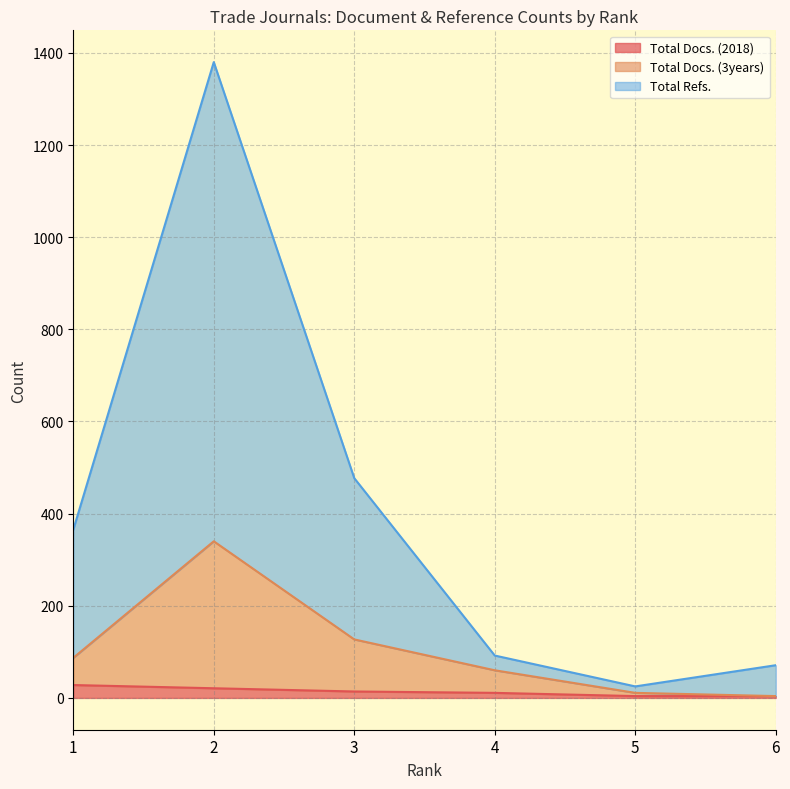

True or false: Total Docs. (3years) and Total Refs. cross at least once.

False